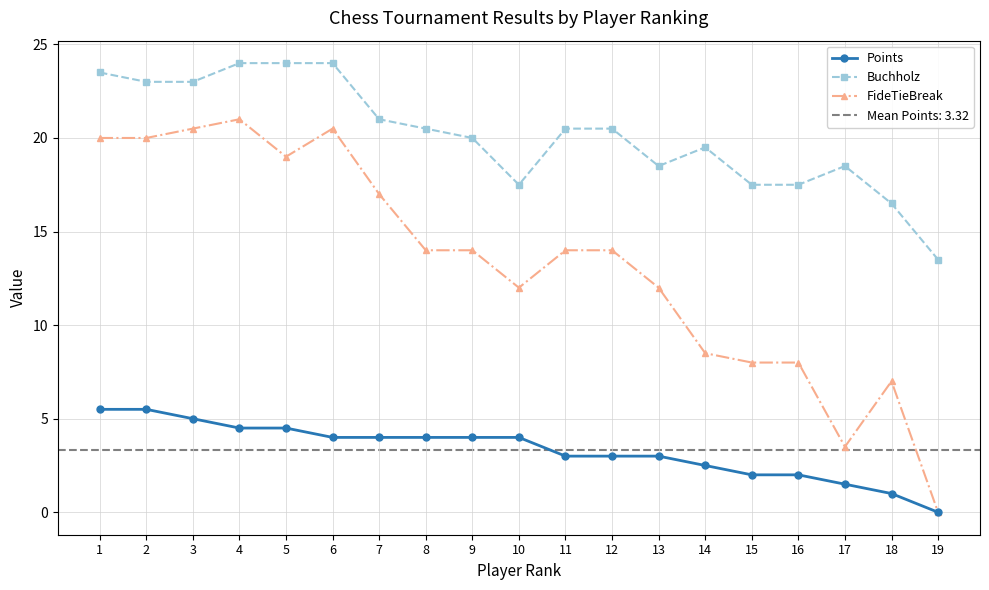

True or false: FideTieBreak has a value of 34.1 at 6.

False